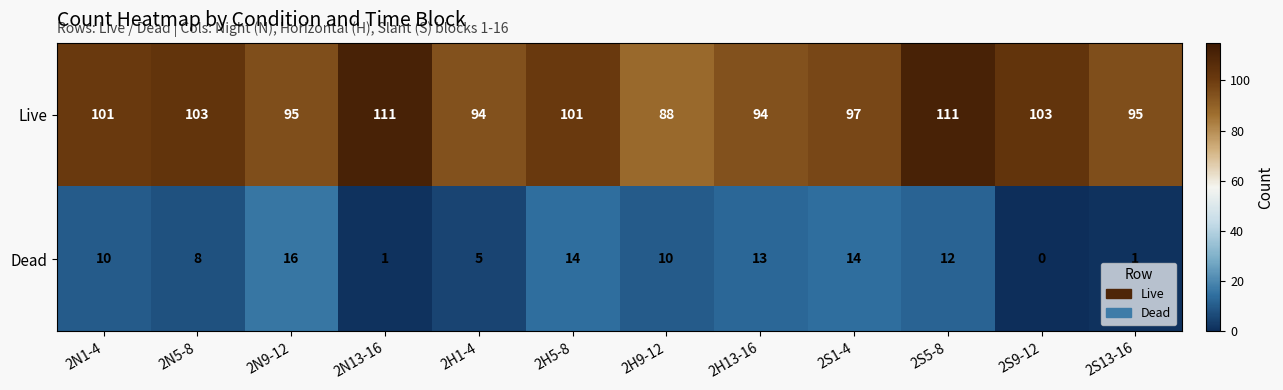

Reading right to left, list all the values displayed in this chart.

Live: 2S13-16=95	2S9-12=103	2S5-8=111	2S1-4=97	2H13-16=94	2H9-12=88	2H5-8=101	2H1-4=94	2N13-16=111	2N9-12=95	2N5-8=103	2N1-4=101
Dead: 2S13-16=1	2S9-12=0	2S5-8=12	2S1-4=14	2H13-16=13	2H9-12=10	2H5-8=14	2H1-4=5	2N13-16=1	2N9-12=16	2N5-8=8	2N1-4=10